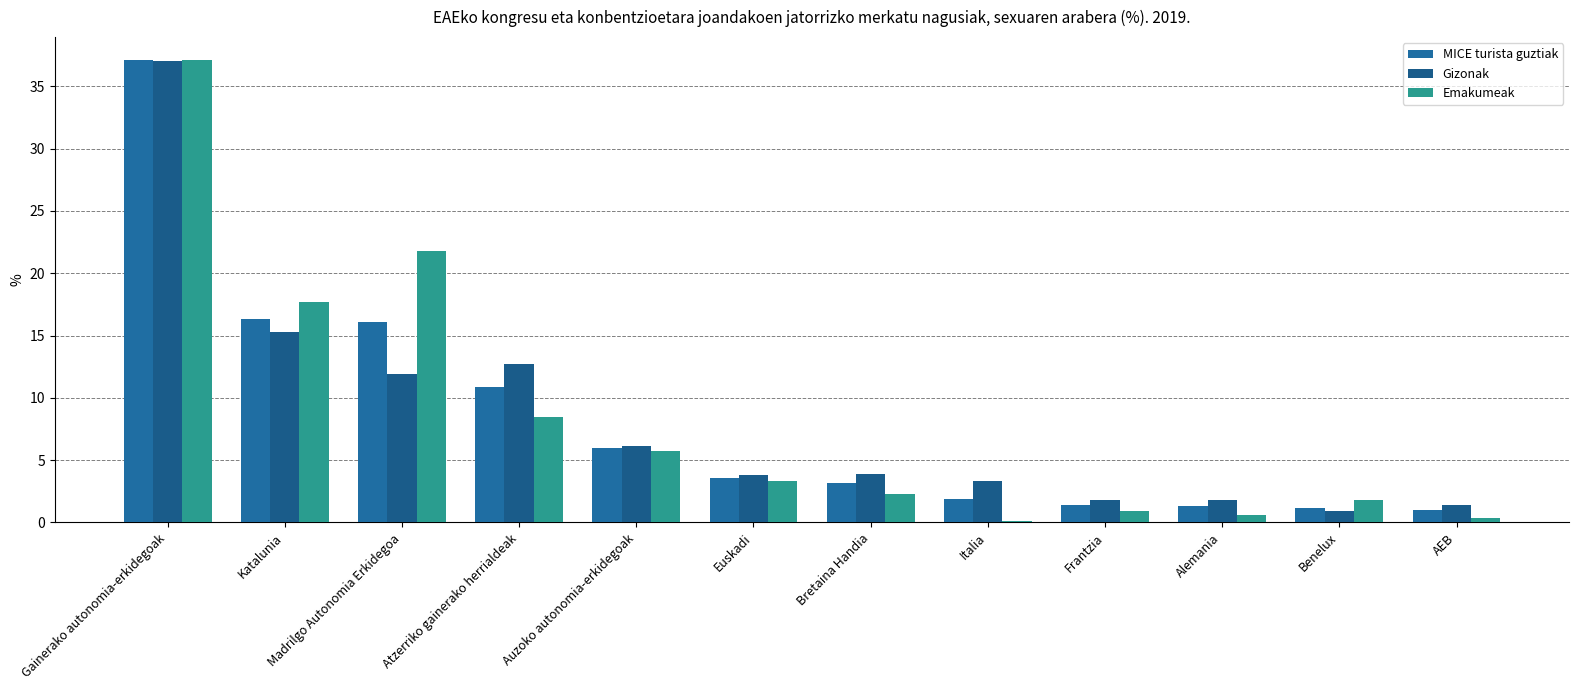

At Atzerriko gainerako herrialdeak, list the series in order from largest to smallest.

Gizonak, MICE turista guztiak, Emakumeak